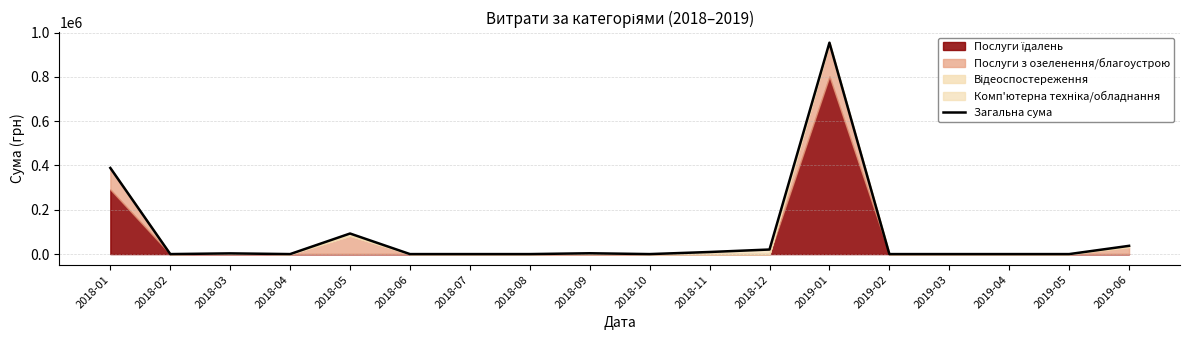

Does the chart display data point markers on the line(s)?

No